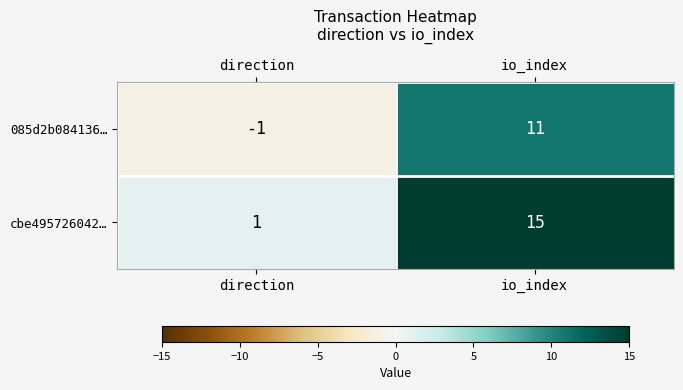

Which series has the largest range (max minus min)?

cbe495726042…